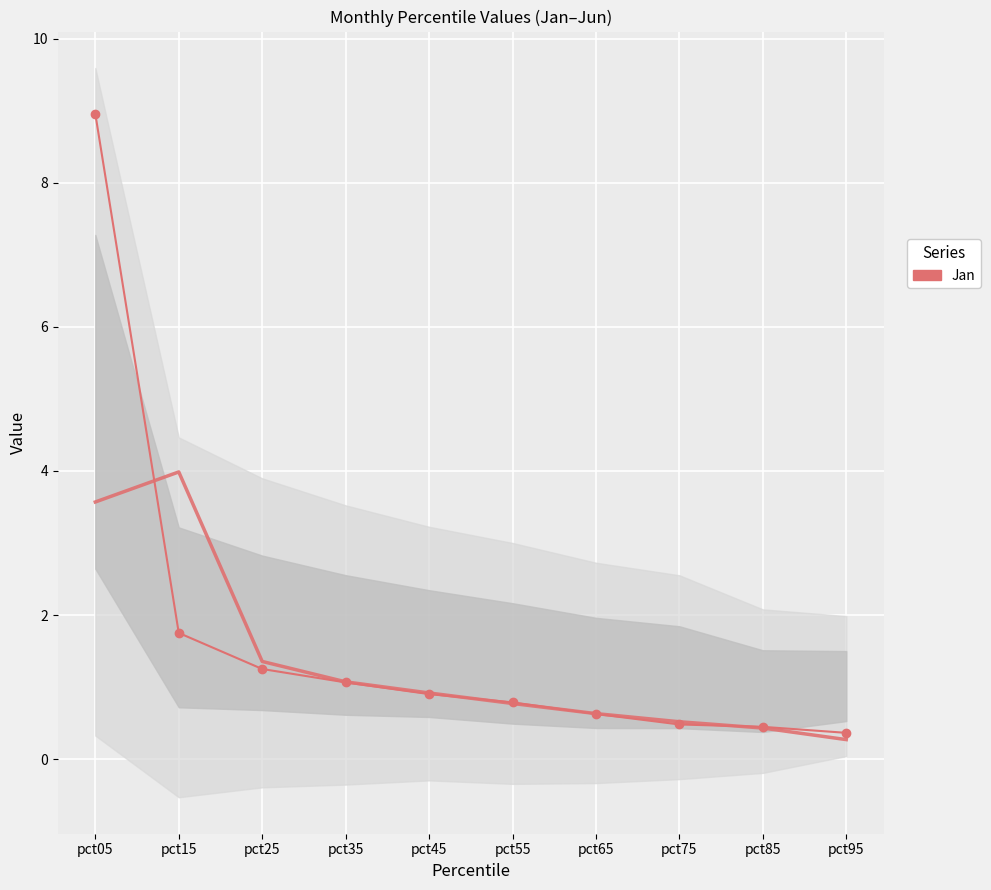

List the labels in order of value, smallest first.

pct95, pct85, pct75, pct65, pct55, pct45, pct35, pct25, pct15, pct05